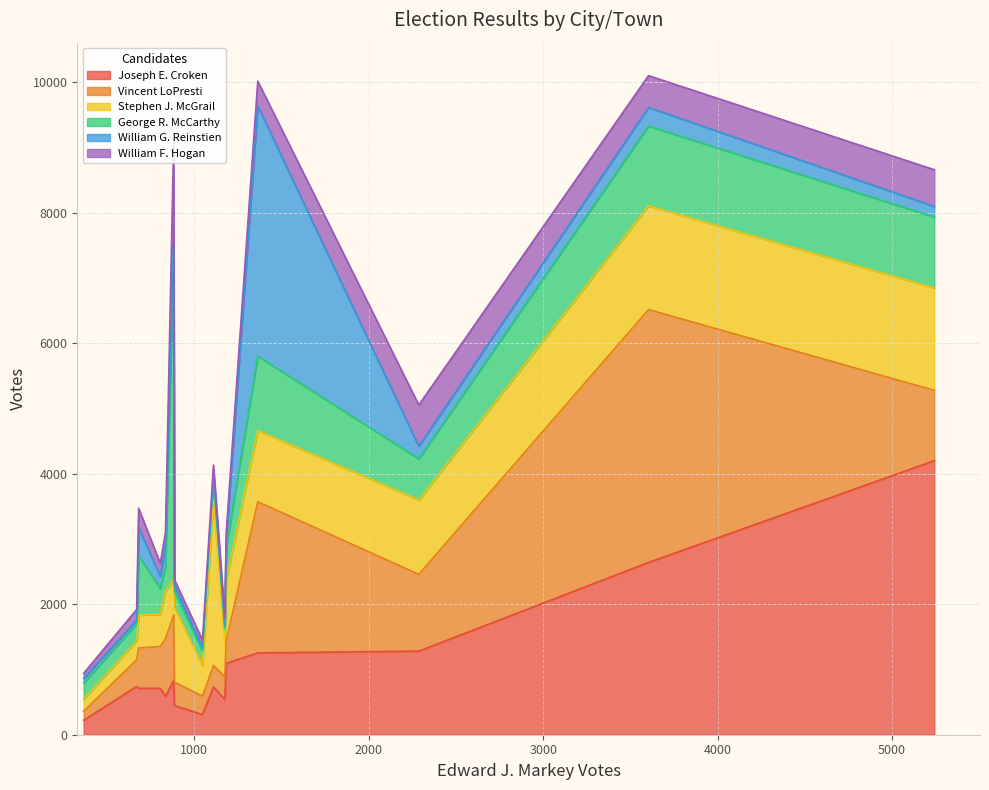

In Vincent LoPresti, how many points are lower than both neighbors (excluding endpoints)?

3